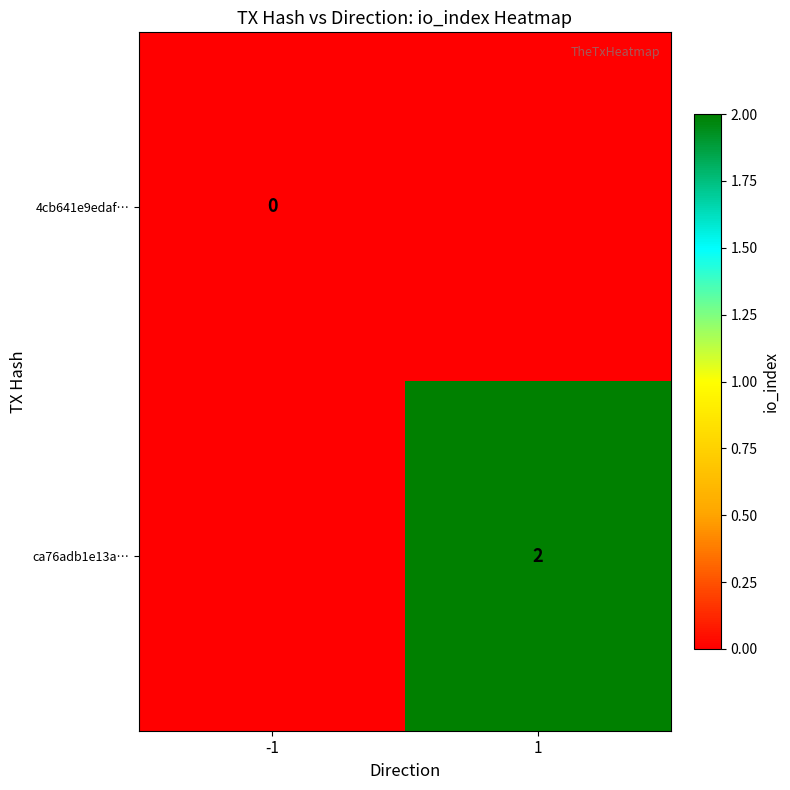

True or false: ca76adb1e13a… has a value of 3 at 1.

False